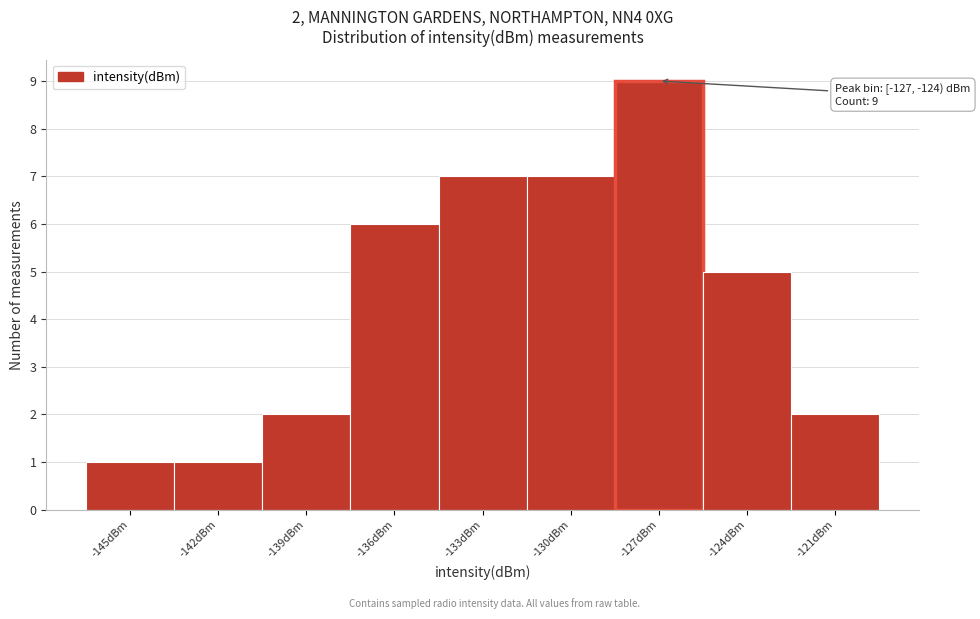

Reading left to right, transcribe all the data shown in this chart.

1	1	2	6	7	7	9	5	2